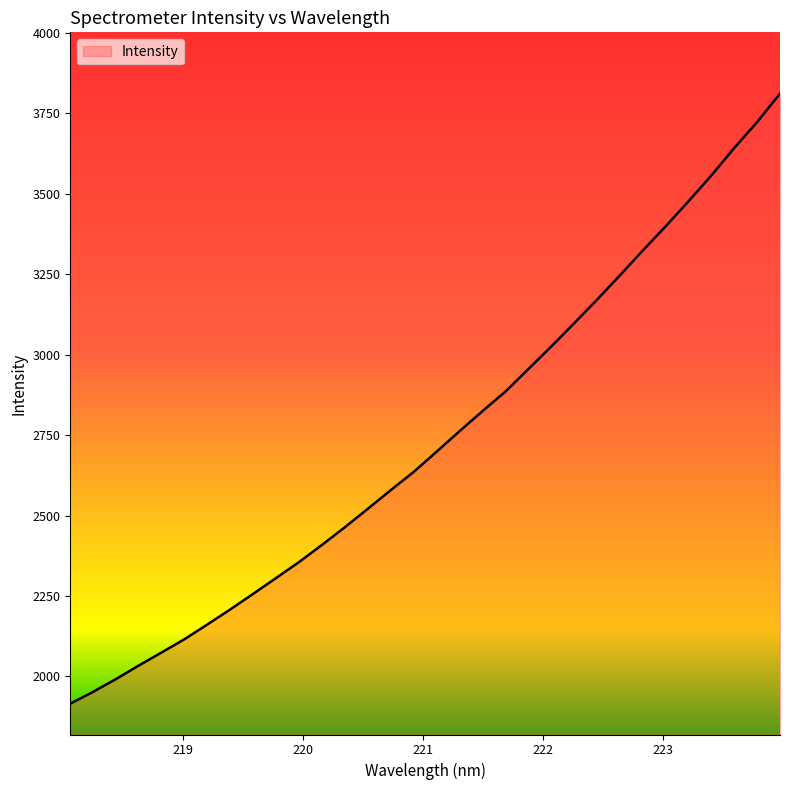

What is the minimum value shown in the chart?

1915.0